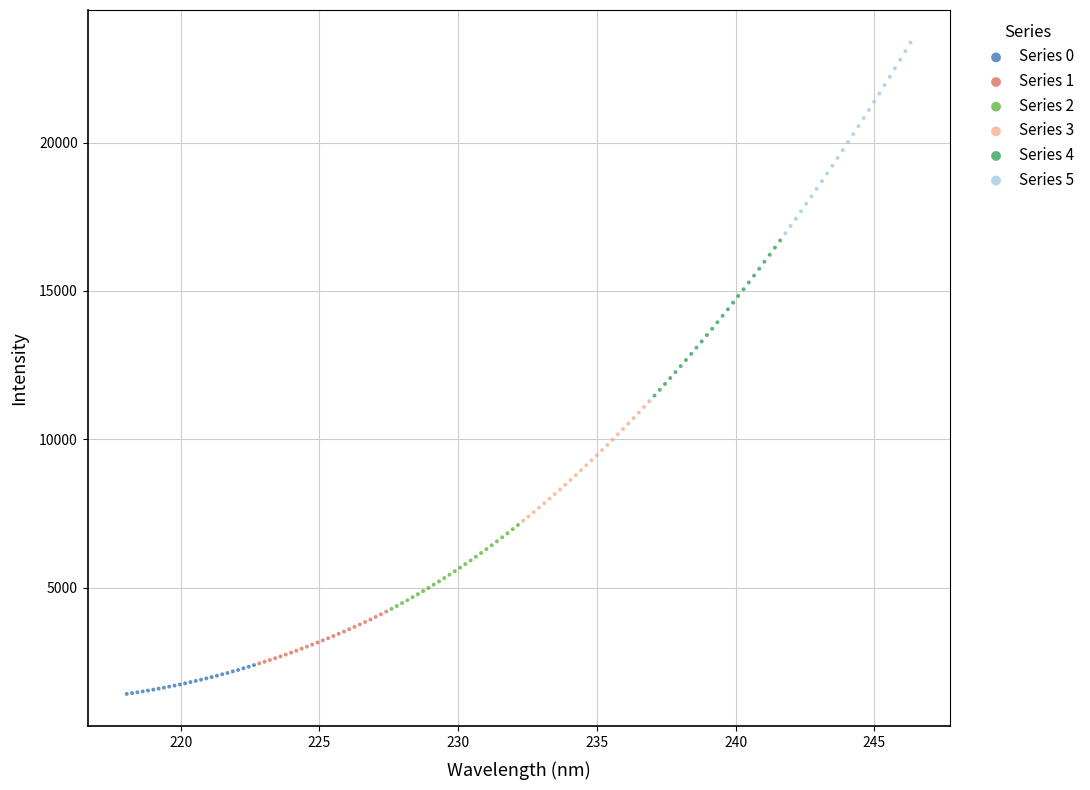

Which series has the largest Y range (max minus min)?

Series 5